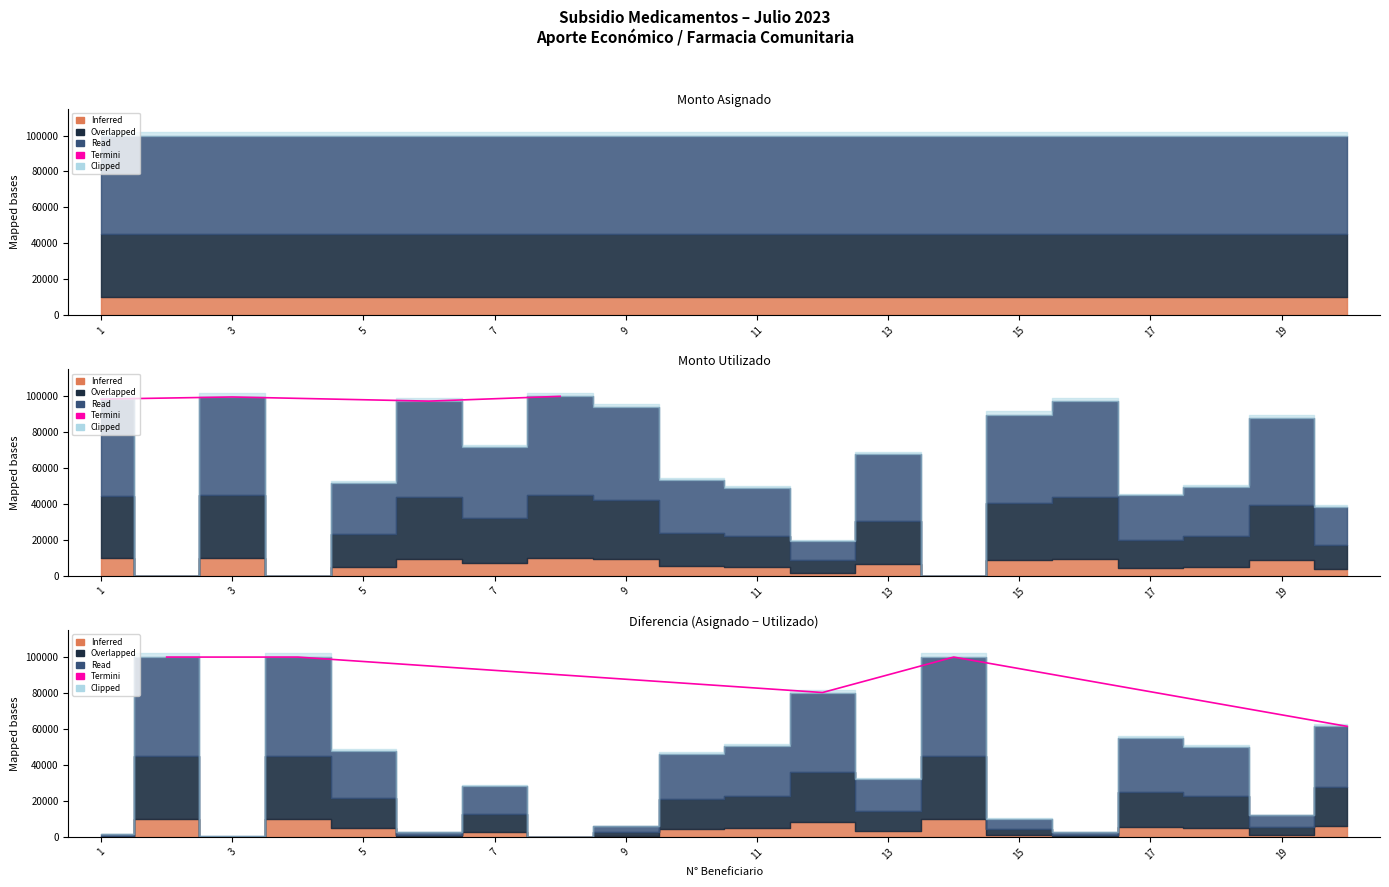

Does the chart display data point markers on the line(s)?

No